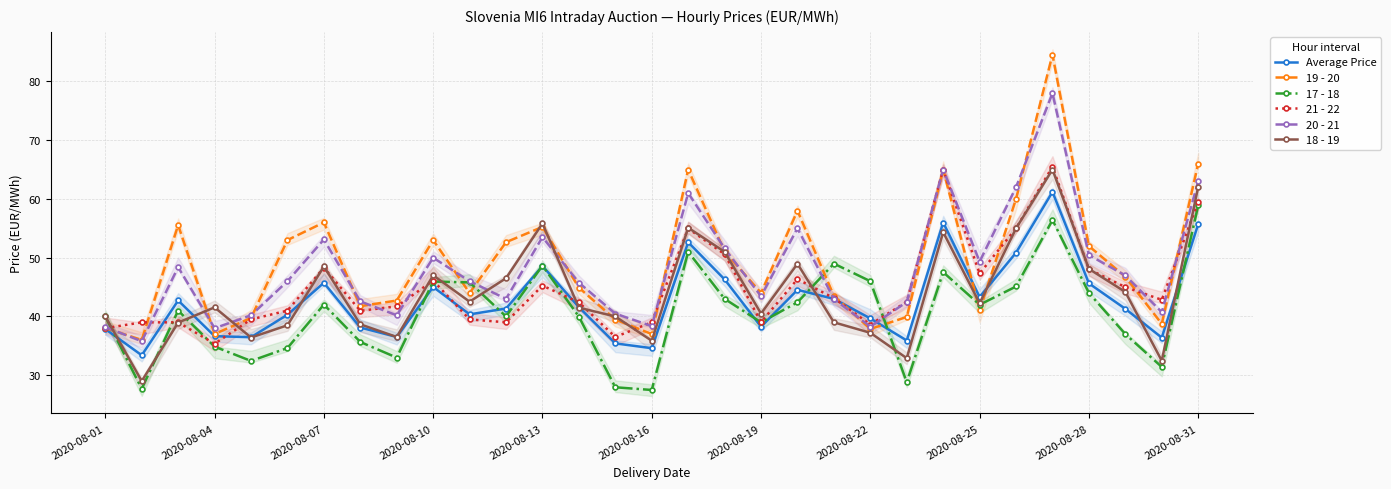

List the labels in order of 21 - 22 value, largest first.

26, 23, 30, 25, 16, 17, 2020-08-19, 27, 24, 19, 2020-08-28, 12, 28, 20, 29, 22, 13, 2020-08-25, 2020-08-16, 2020-08-22, 2020-08-13, 2020-08-31, 18, 11, 15, 2020-08-04, 2020-08-07, 21, 2020-08-01, 14, 2020-08-10